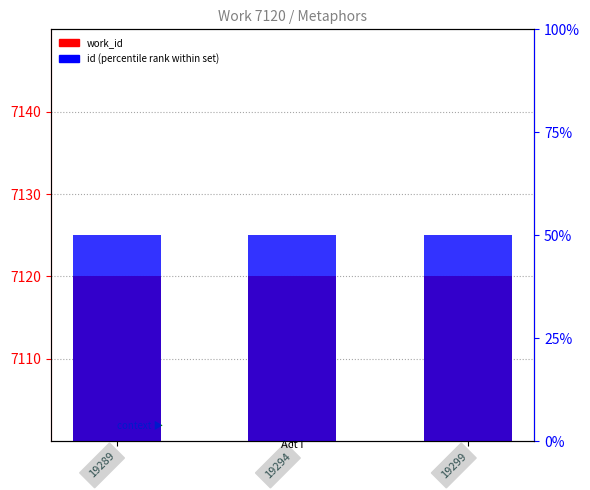

What is the highest value of the work_id series?

7120.0